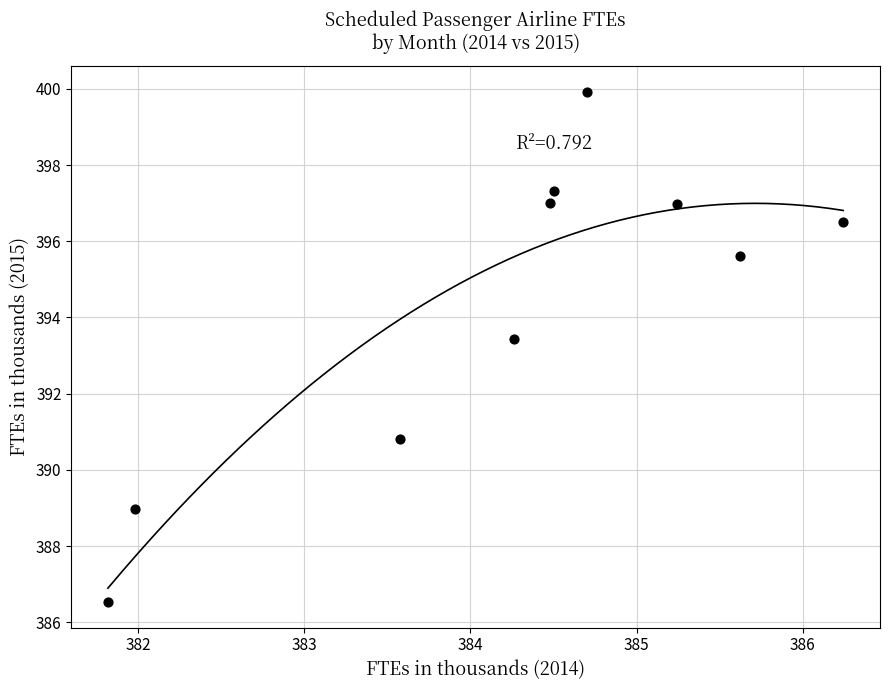

What is the range of Y values (max minus min)?

13.4